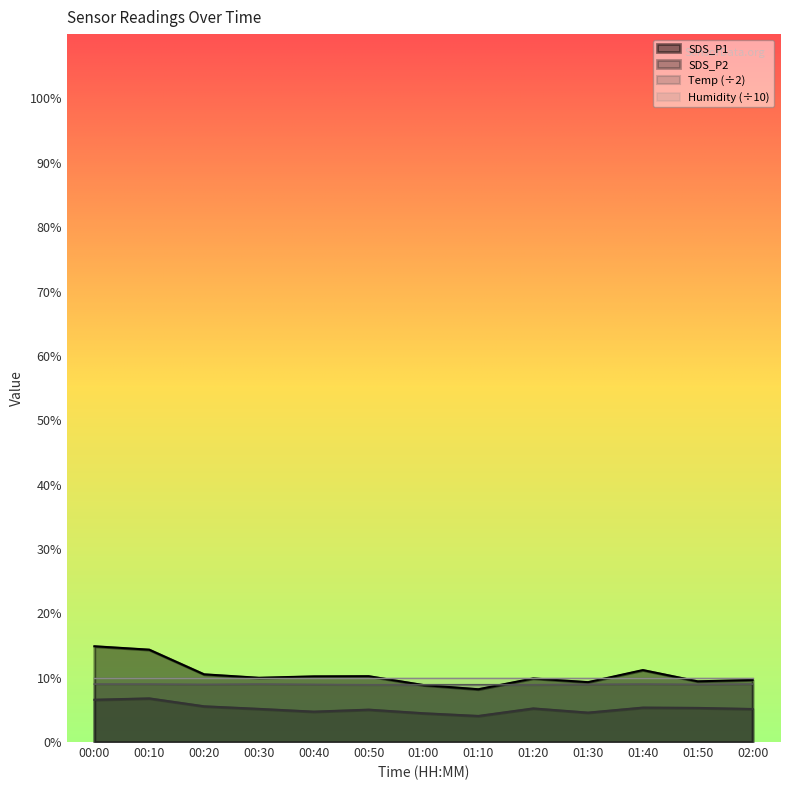

Does the chart display data point markers on the line(s)?

No